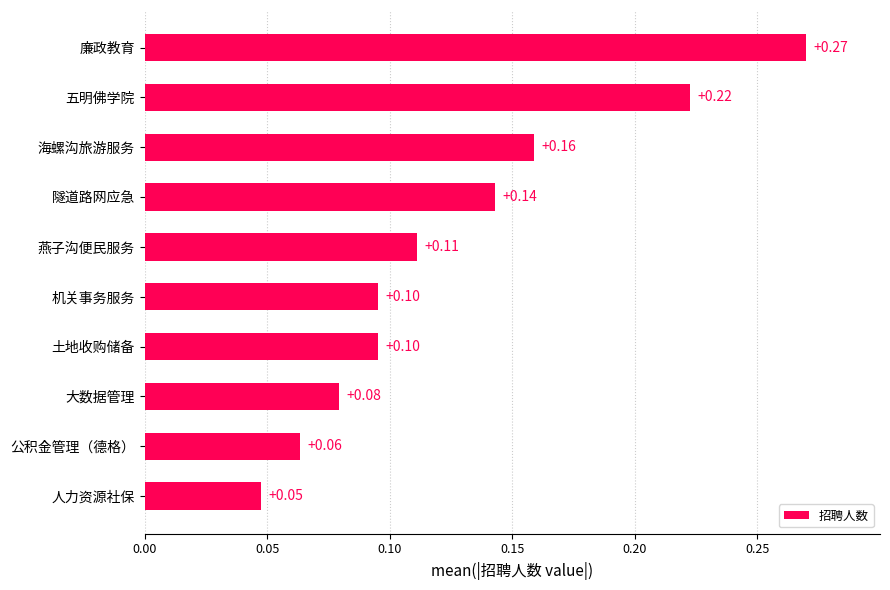

How many values are between 0 and 1?

10